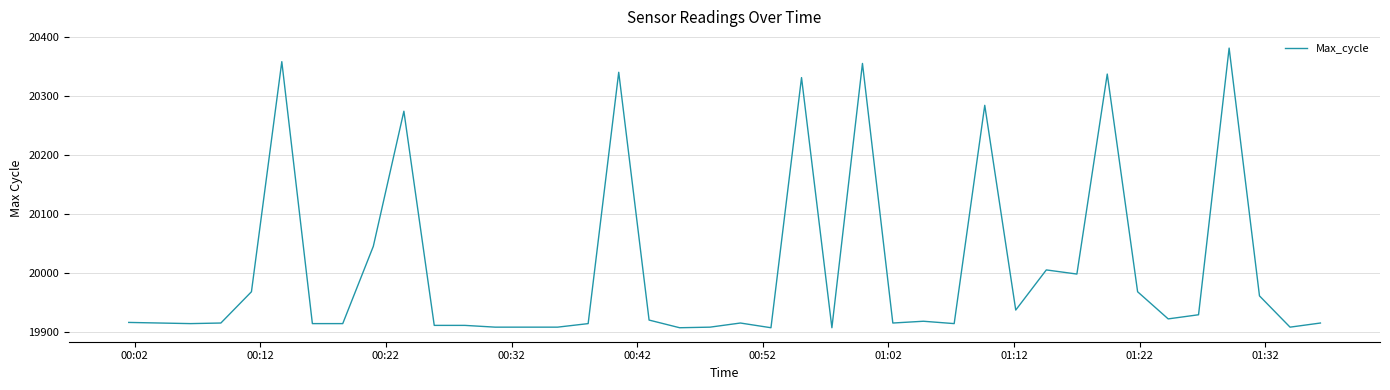

What is the difference between the maximum and minimum values?

474